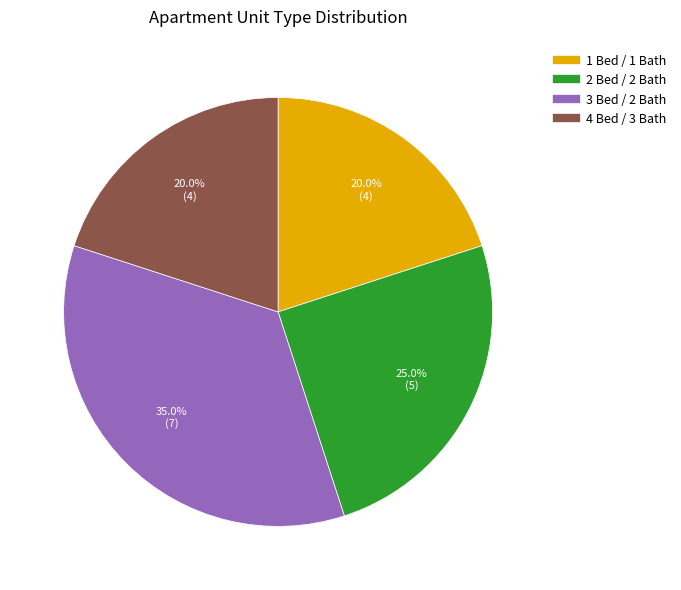

Is it true that 4 Bed / 3 Bath is 30% of the pie?

False